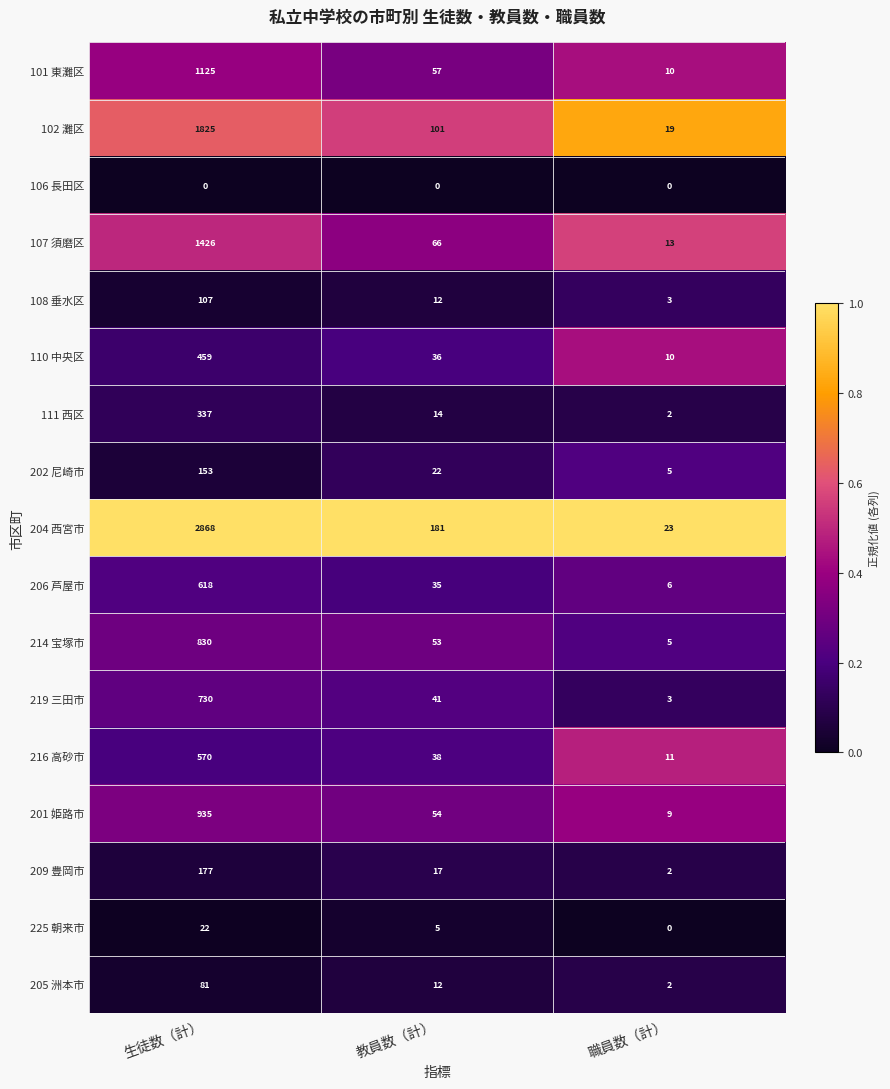

What is the difference between the highest and lowest values at 教員数（計）?

181